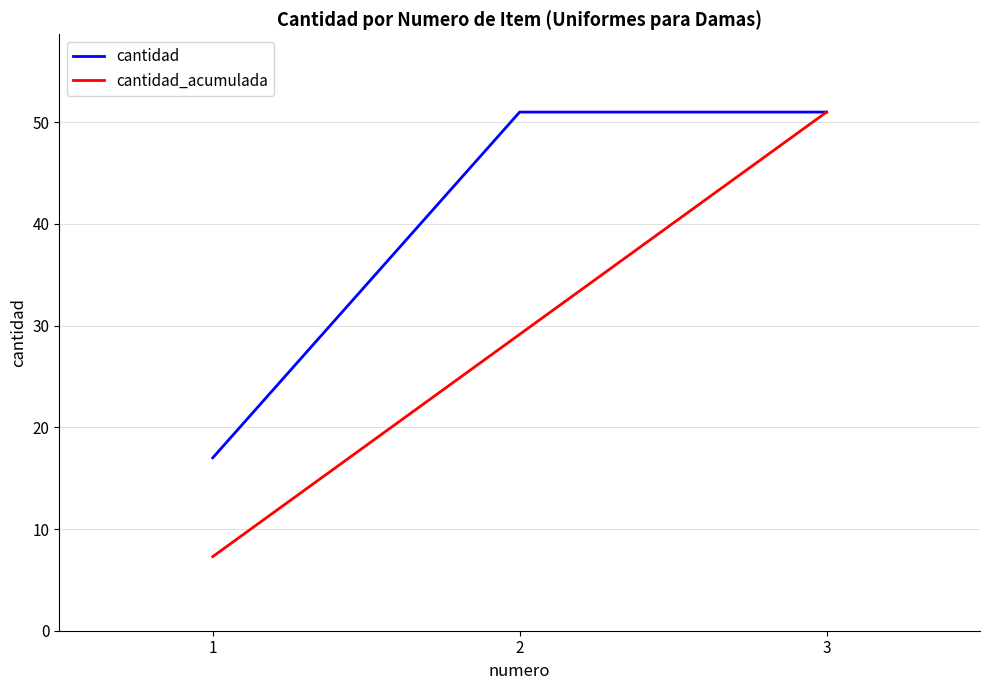

Reading left to right, what are all the values shown in this chart?

cantidad: 17.0	51.0	51.0
cantidad_acumulada: 7.3	29.1	51.0